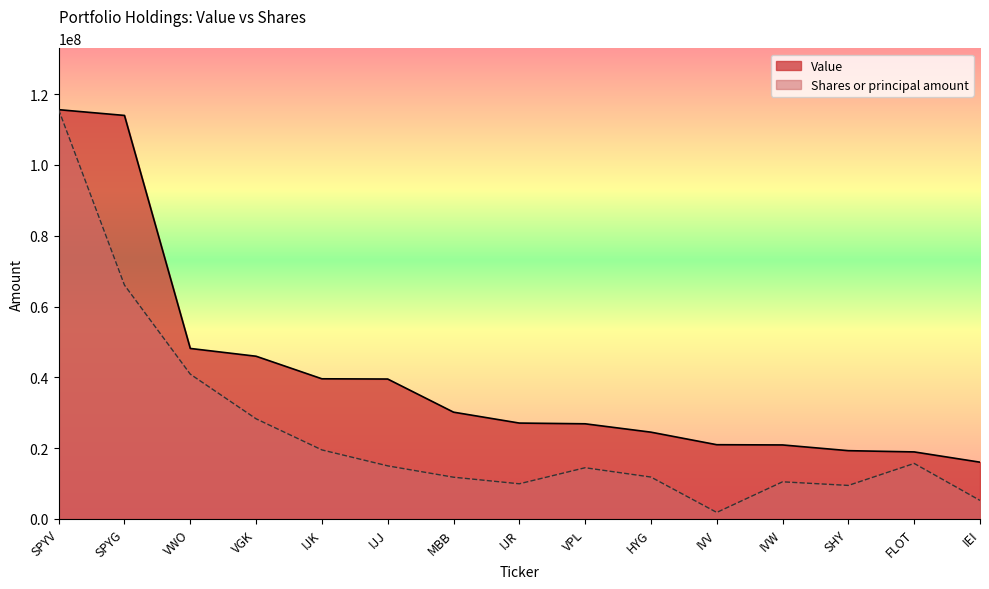

True or false: Value and Shares or principal amount cross at least once.

False